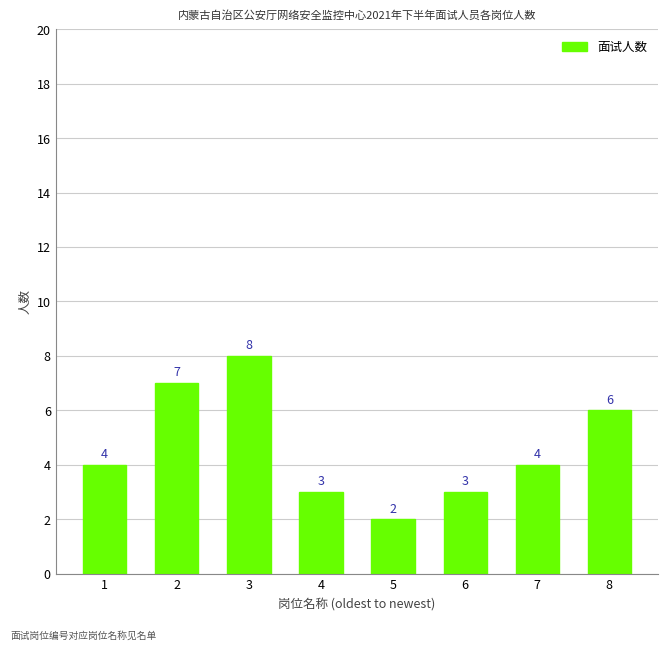

How many series are shown in this chart?

1